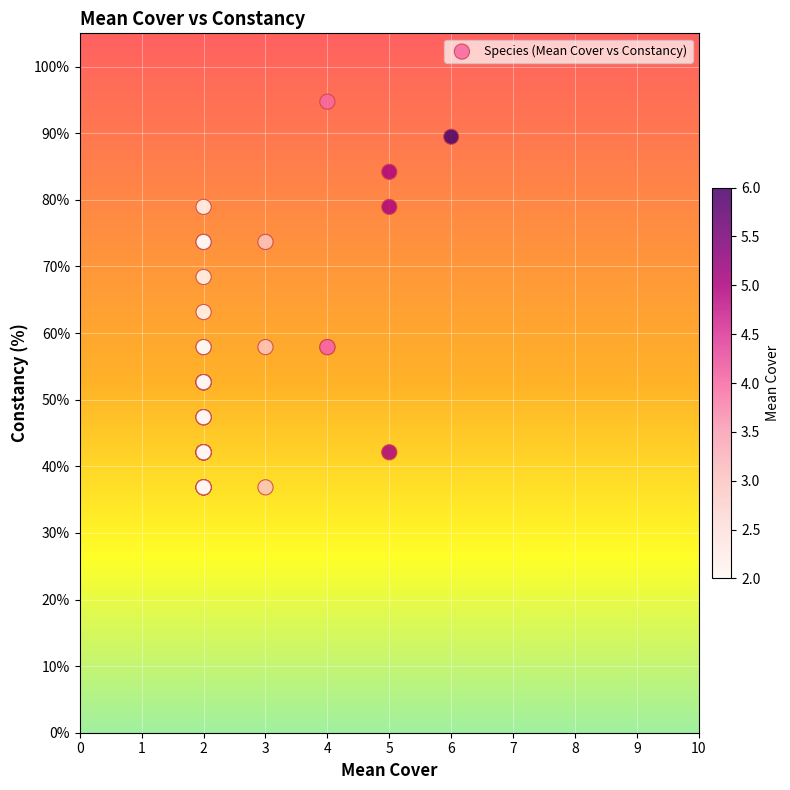

What Y value in the scatter plot is closest to 65?

63.2